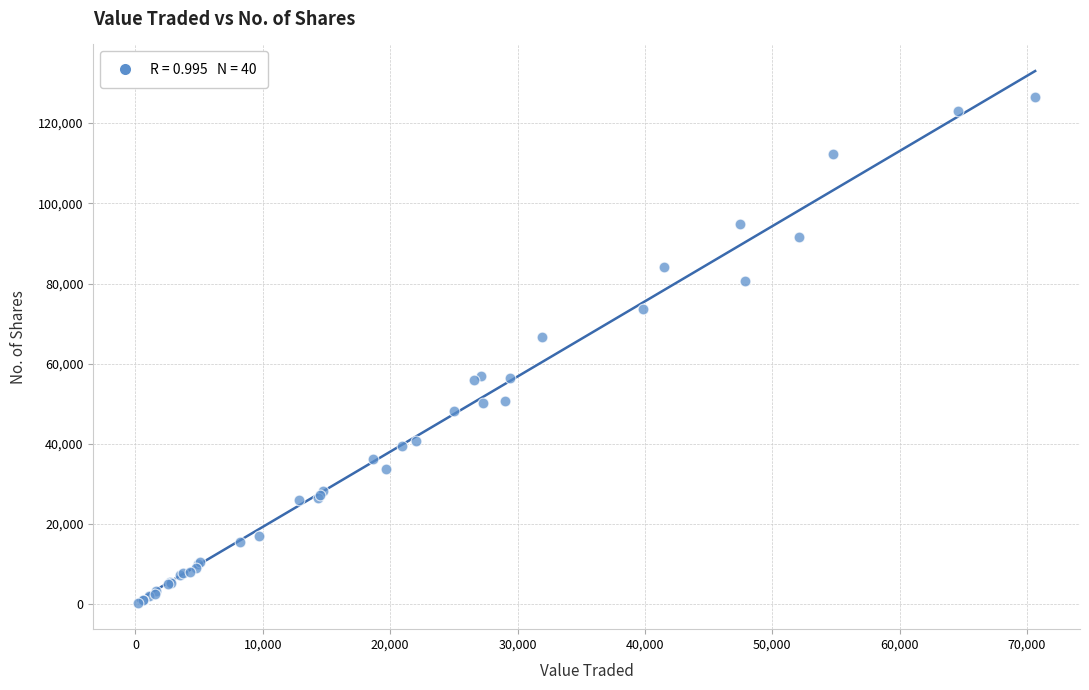

What Y value in the scatter plot is closest to 63439?

66610